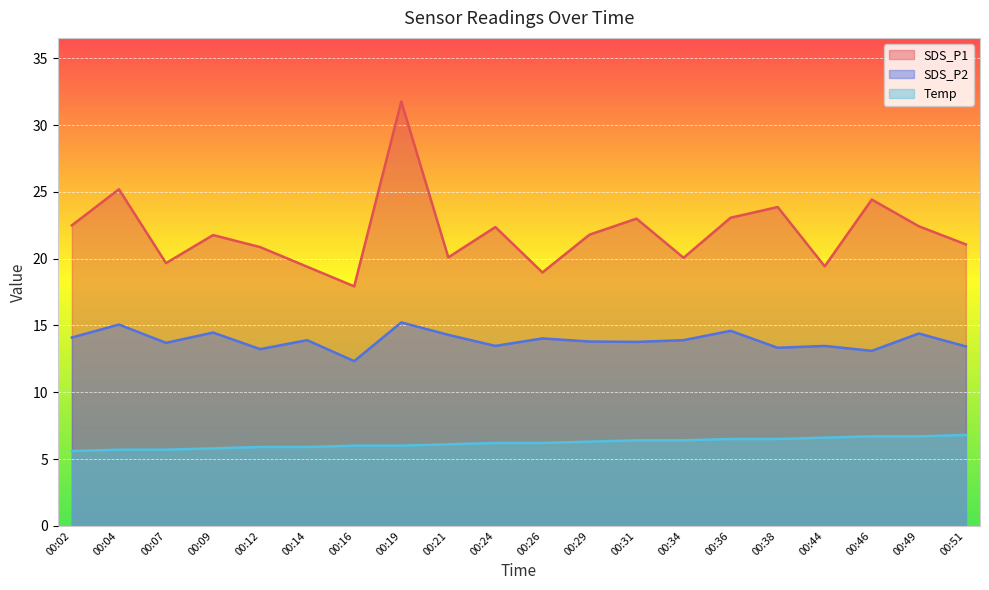

Reading left to right, extract all data points from this chart.

SDS_P1: 22.5	25.2	19.7	21.8	20.9	19.4	17.9	31.8	20.1	22.4	19.0	21.8	23.0	20.1	23.1	23.9	19.4	24.4	22.4	21.1
SDS_P2: 14.1	15.1	13.7	14.5	13.2	13.9	12.3	15.2	14.3	13.5	14.0	13.8	13.8	13.9	14.6	13.3	13.5	13.1	14.4	13.4
Temp: 5.6	5.7	5.7	5.8	5.9	5.9	6.0	6.0	6.1	6.2	6.2	6.3	6.4	6.4	6.5	6.5	6.6	6.7	6.7	6.8